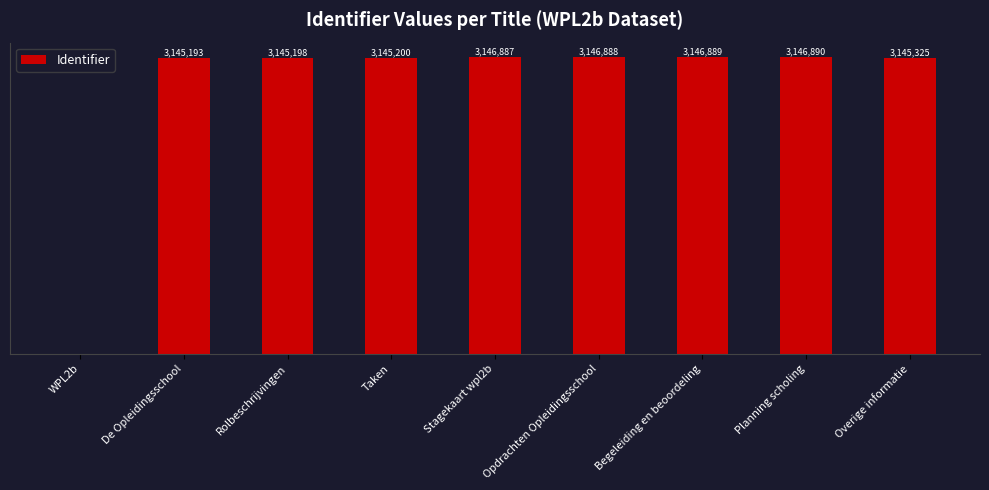

The chart shows a value of 3146890 at Planning scholing. True or false?

True